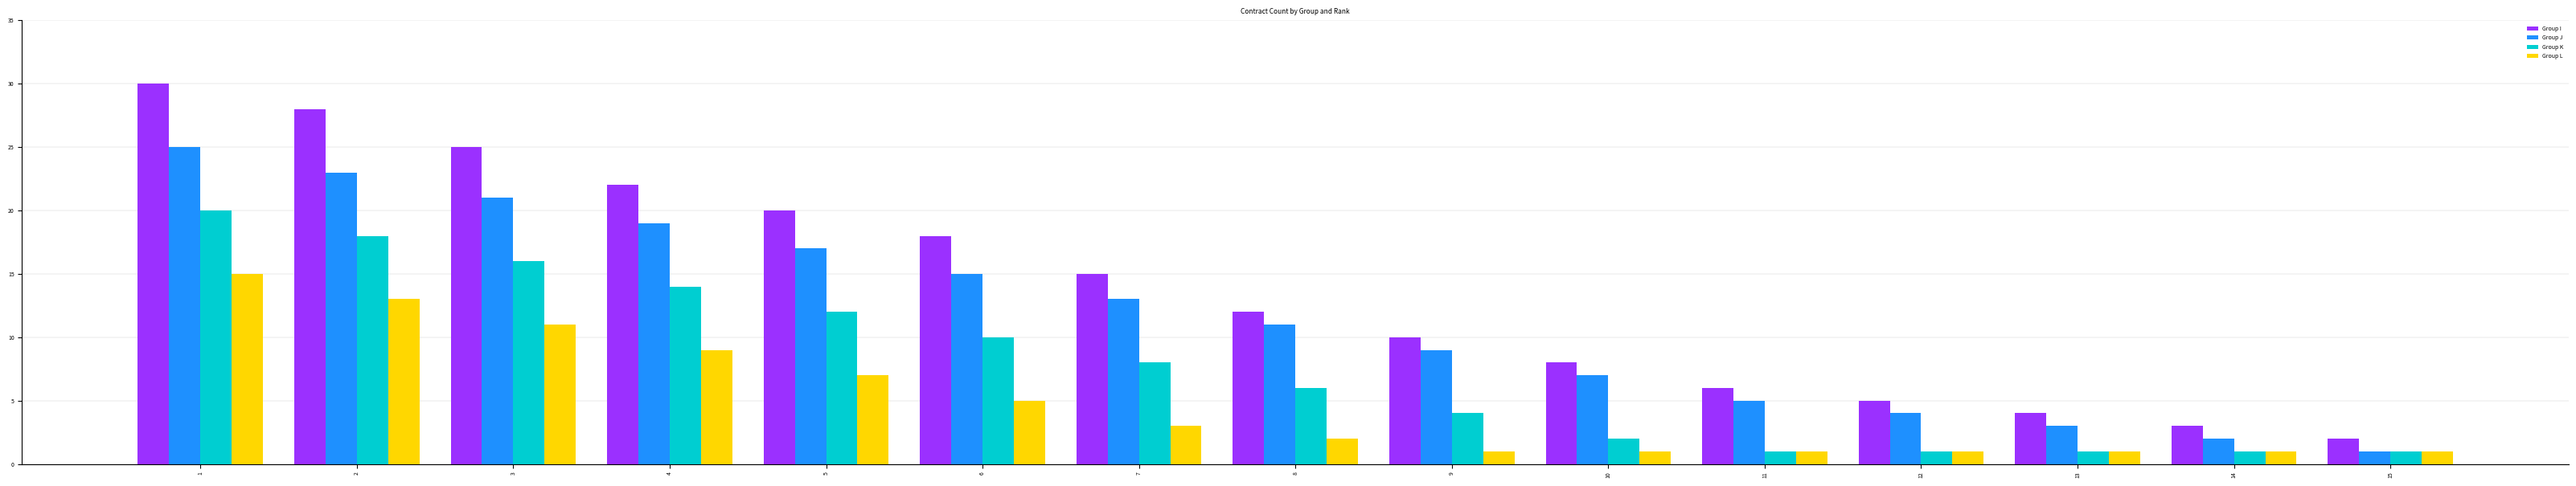

Is it true that Group I equals 25 at 3?

True